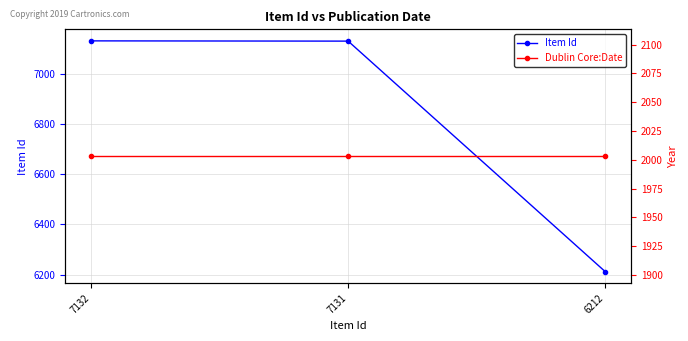

Does the chart have visible grid lines?

Yes